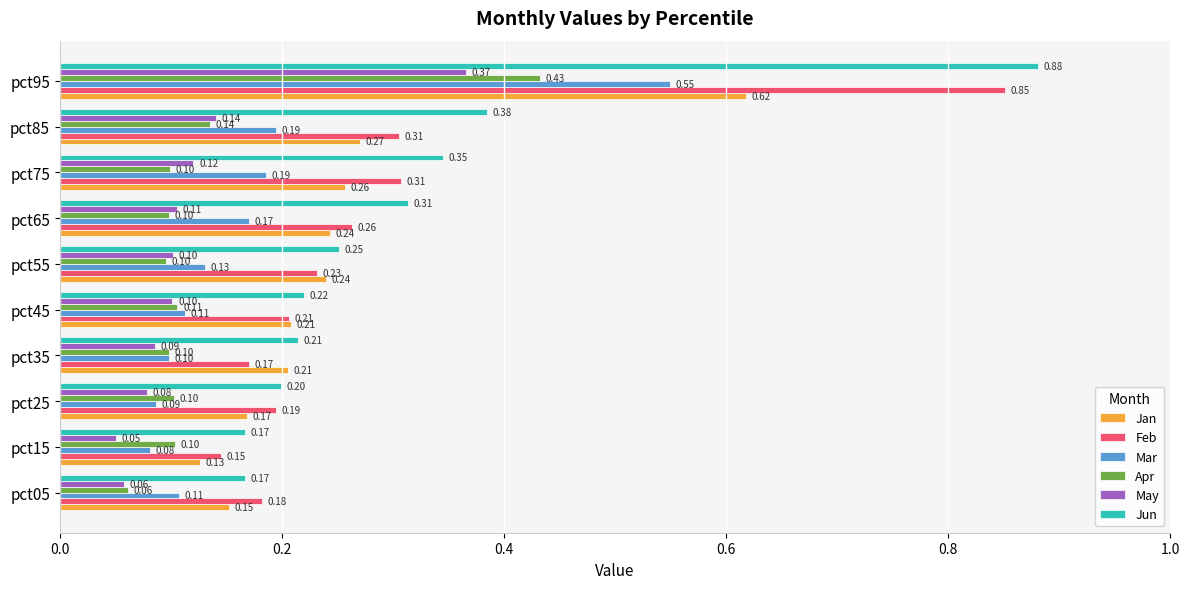

How many categories are shown in the chart?

10